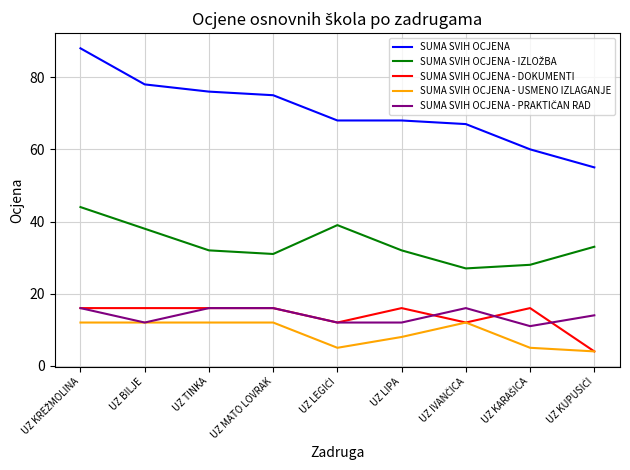

What is the lowest value of the SUMA SVIH OCJENA - USMENO IZLAGANJE series?

4